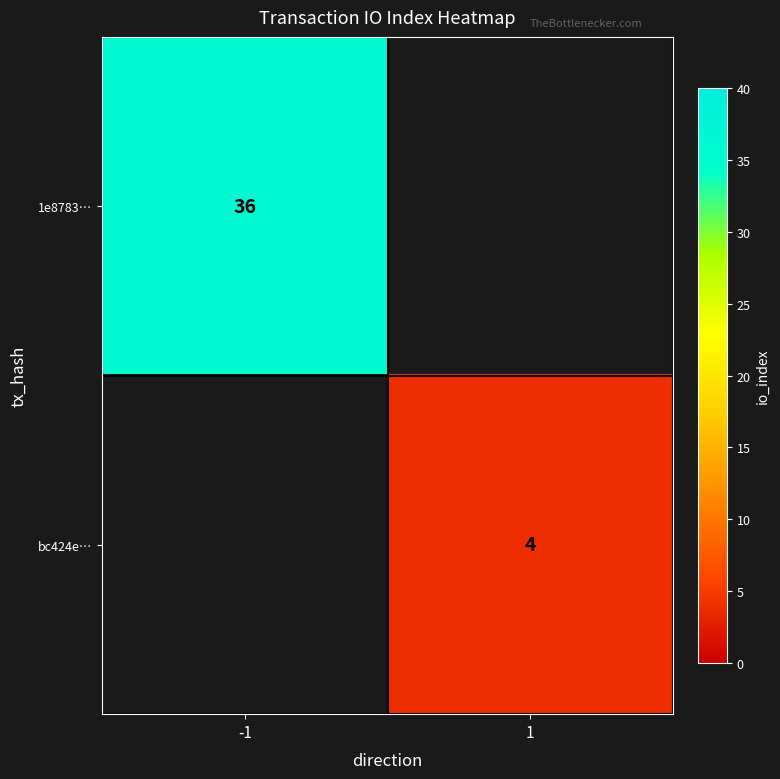

The value of bc424e… at 1 is 6. True or false?

False